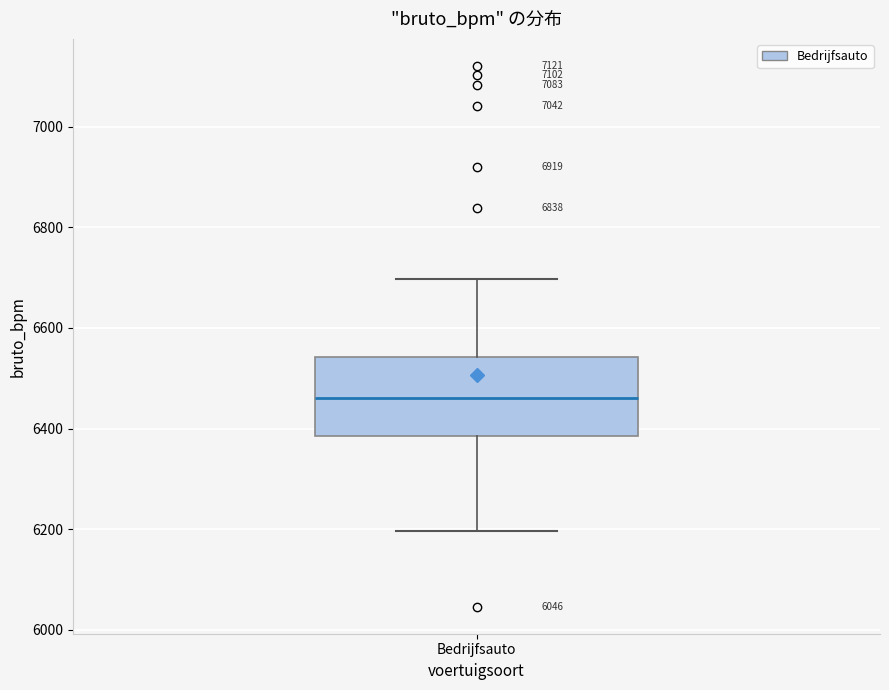

Where does the lower whisker of the box for Bedrijfsauto end on the y-axis? The values are not printed on the chart, so give them approximately, as read against the axis.

6200